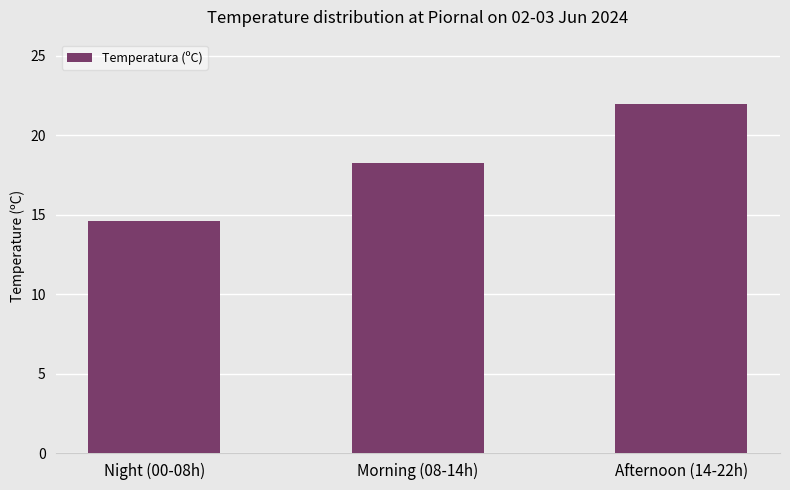

Are the bars grouped side by side (vs. stacked)?

No